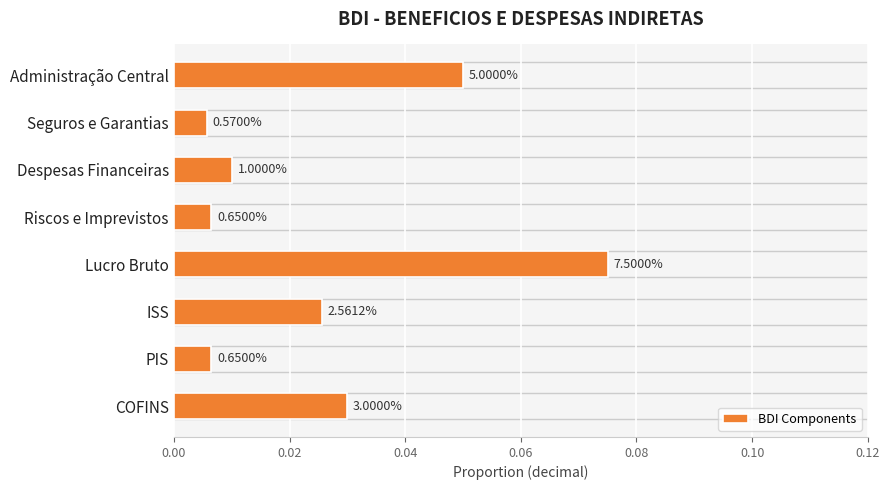

Are the bars horizontal?

Yes